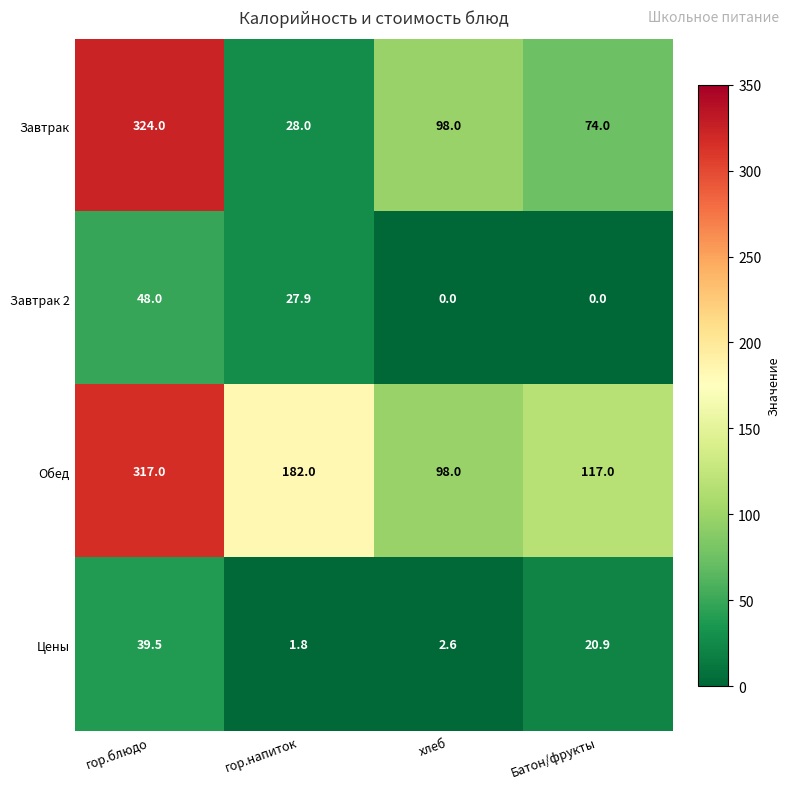

Reading left to right, list all the values displayed in this chart.

Завтрак: 324.0	28.0	98.0	74.0
Завтрак 2: 48.0	27.9	0.0	0.0
Обед: 317.0	182.0	98.0	117.0
Цены: 39.5	1.8	2.6	20.9